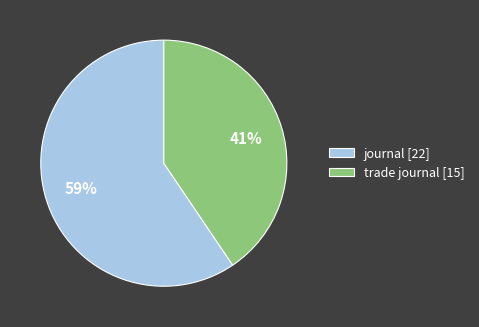

Is there any slice that represents more than half of the pie?

Yes